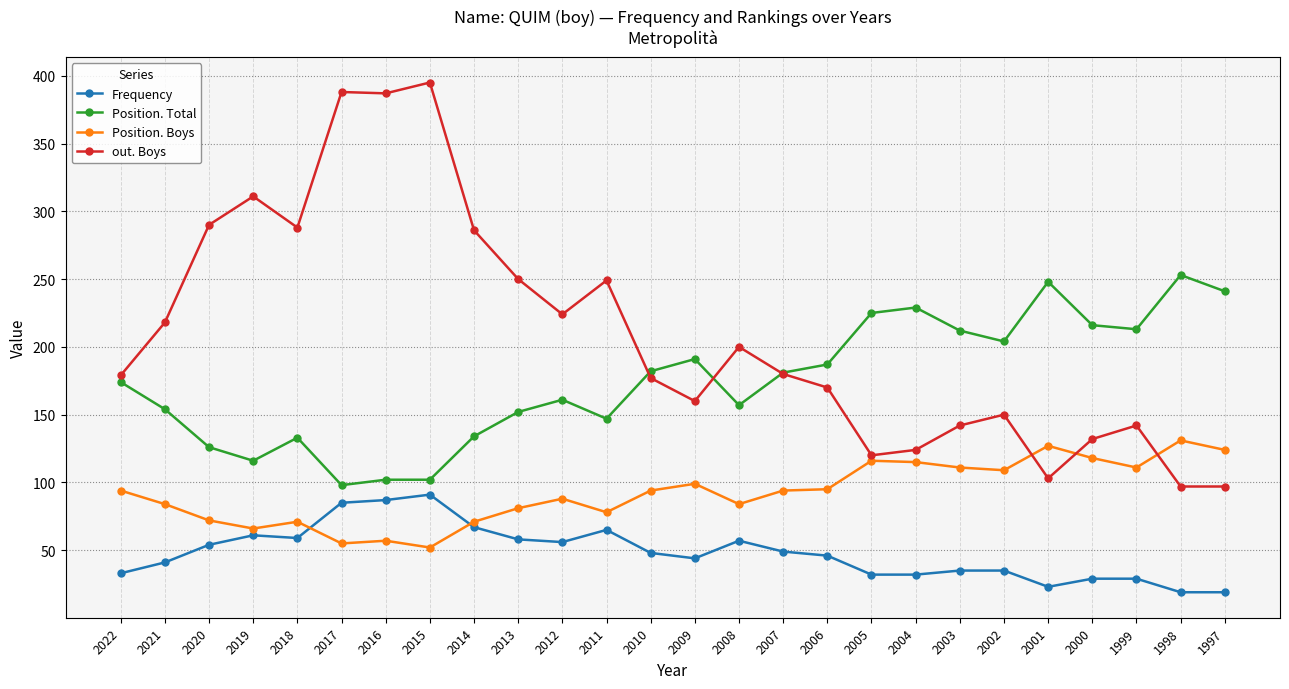

How many lines are shown in the chart?

4